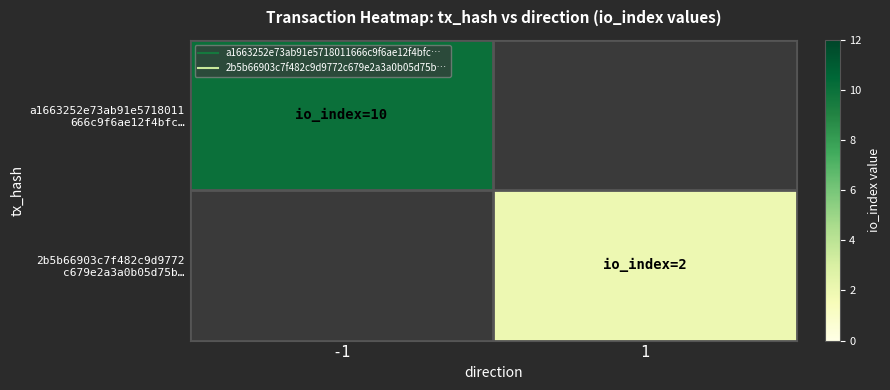

Which series has the widest spread of values?

a1663252e73ab91e5718011 666c9f6ae12f4bfc…